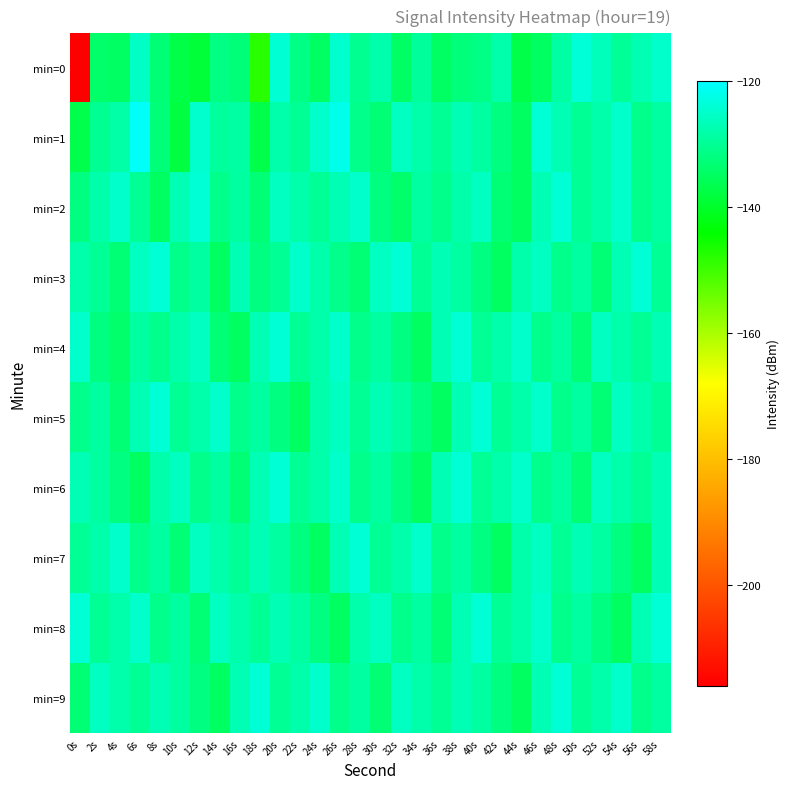

Which series has the widest spread of values?

min=0